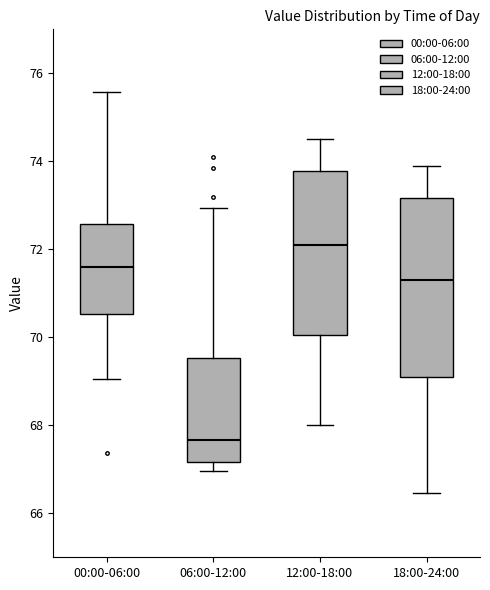

Reading left to right, transcribe this box plot: for each box, give where its median line is, the range the box spans, and where its two whiskers end, as read against the y-axis. The values are not printed on the chart, so give them approximately, as read against the axis.

00:00-06:00: median 71.6, box 70.6 to 72.6, whiskers 69.0 to 75.6
06:00-12:00: median 67.6, box 67.2 to 69.6, whiskers 67.0 to 73.0
12:00-18:00: median 72.0, box 70.0 to 73.8, whiskers 68.0 to 74.6
18:00-24:00: median 71.4, box 69.0 to 73.2, whiskers 66.4 to 74.0